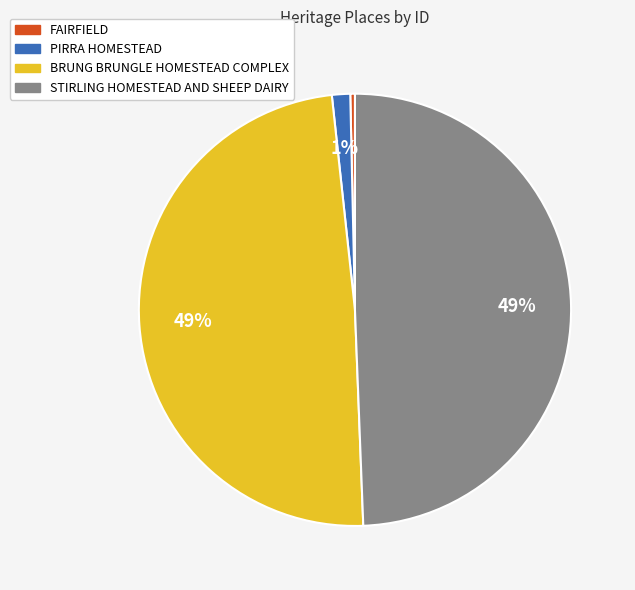

Is it true that PIRRA HOMESTEAD is 8% of the pie?

False